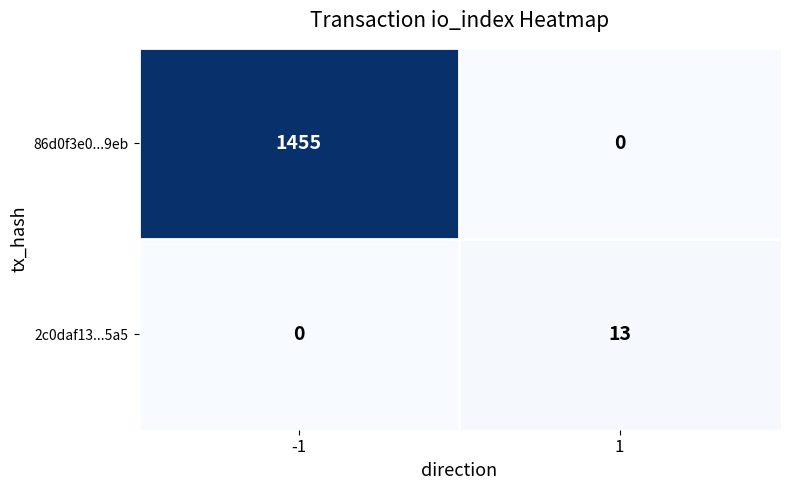

List the series in order of their peak value, highest first.

86d0f3e0...9eb, 2c0daf13...5a5